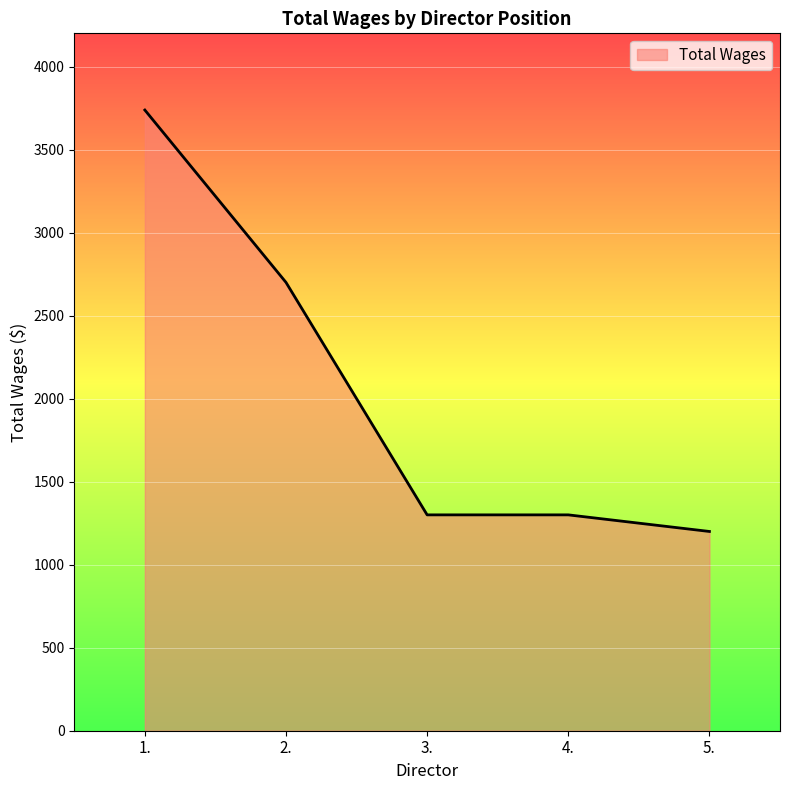

Reading left to right, extract all data points from this chart.

3738	2700	1300	1300	1200